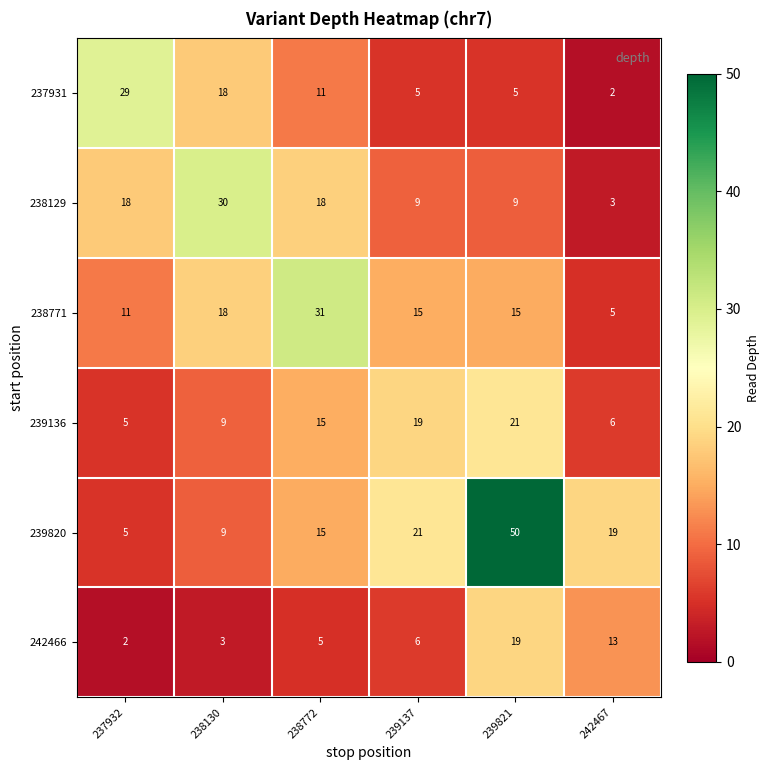

Which label corresponds to the largest value in the chart?

239821